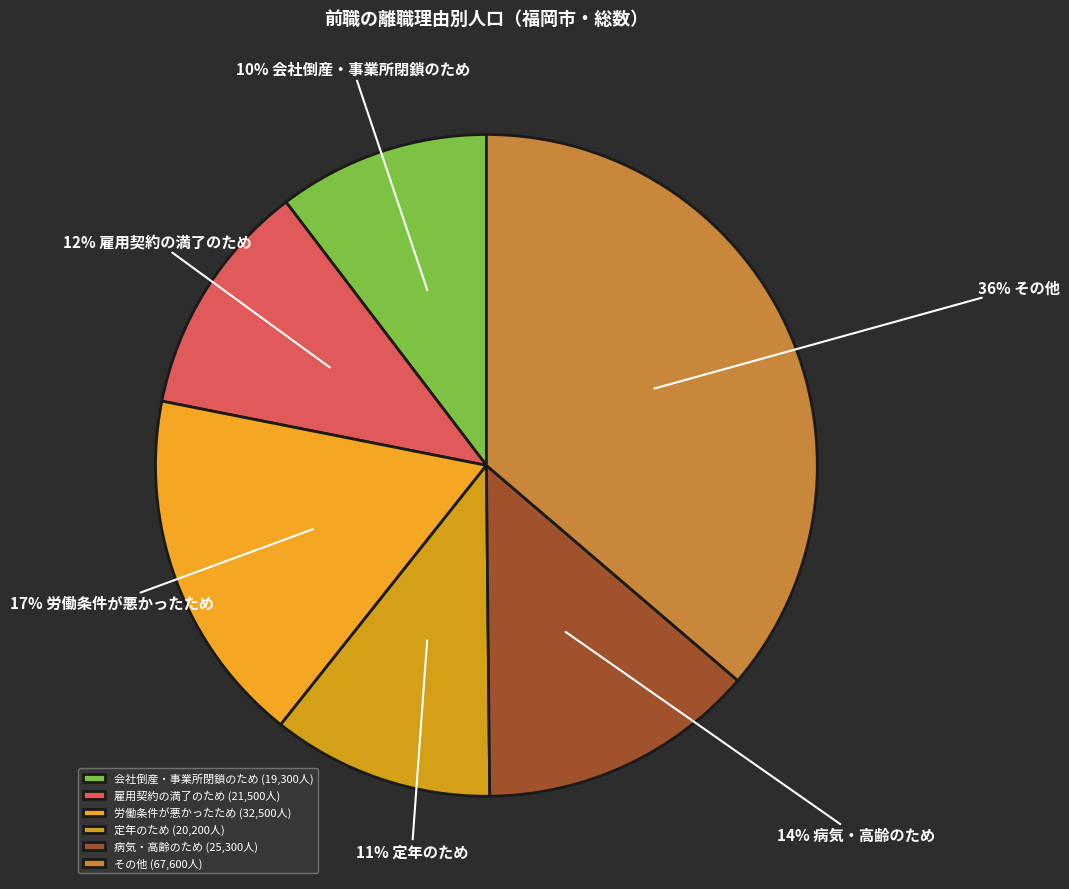

How many slices are in this pie chart?

6